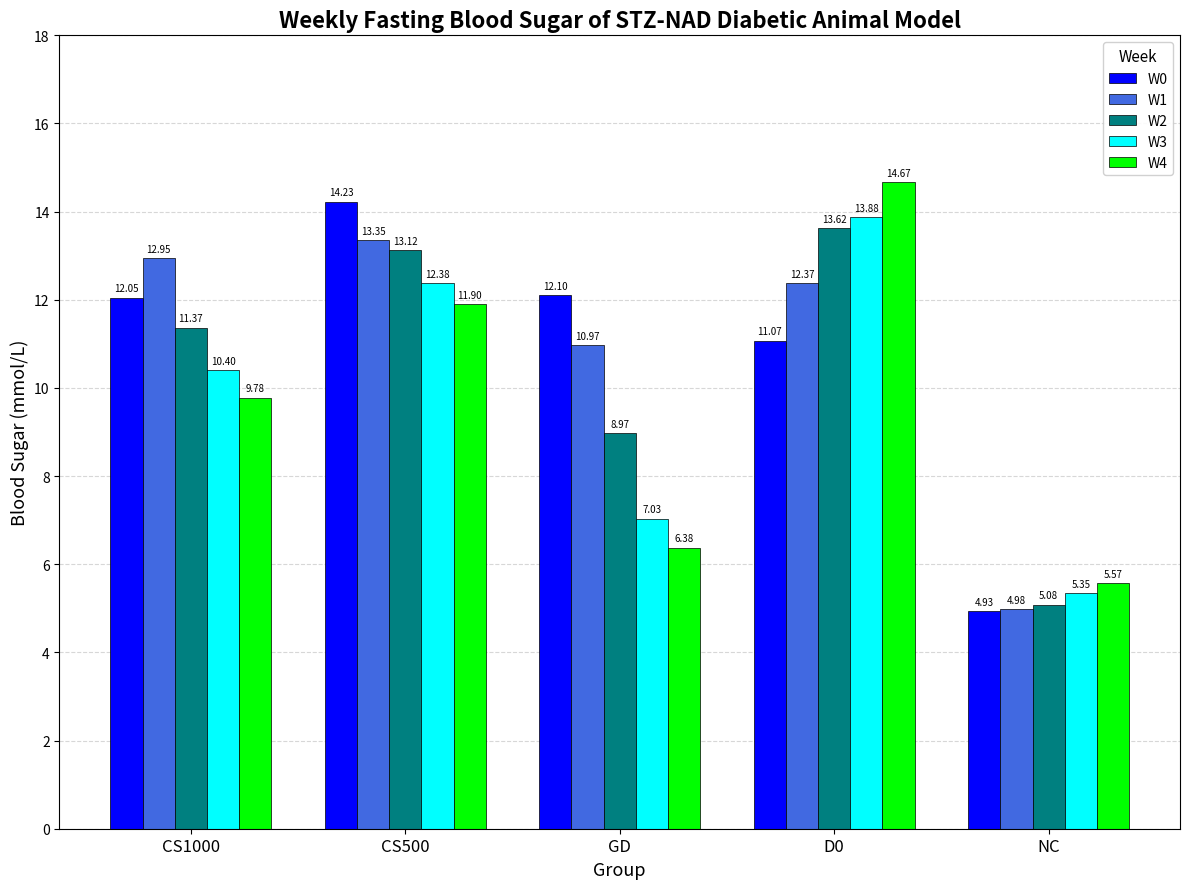

What is the approximate value of W4 at D0?

14.7